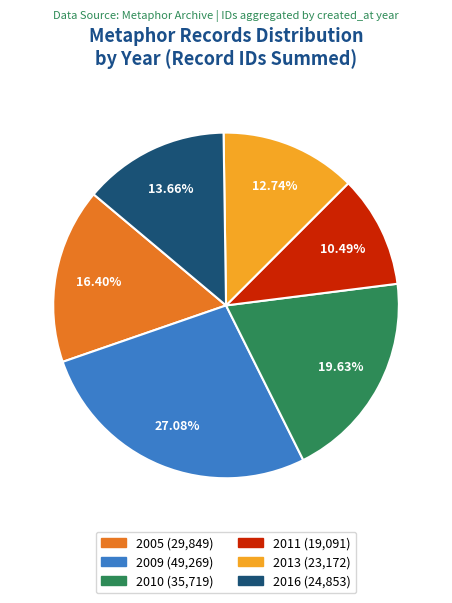

Is there any slice that represents more than half of the pie?

No